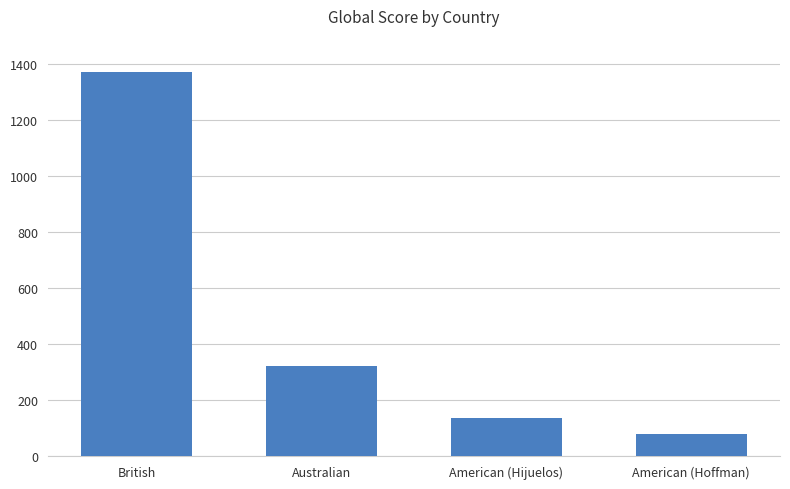

Which has a higher value, American (Hoffman) or British?

British